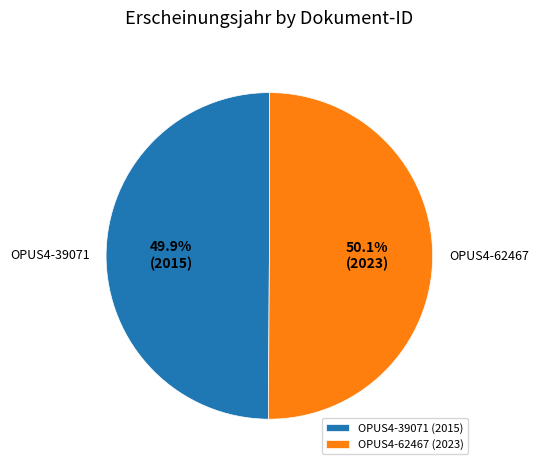

True or false: OPUS4-39071 accounts for 50% of the total.

True